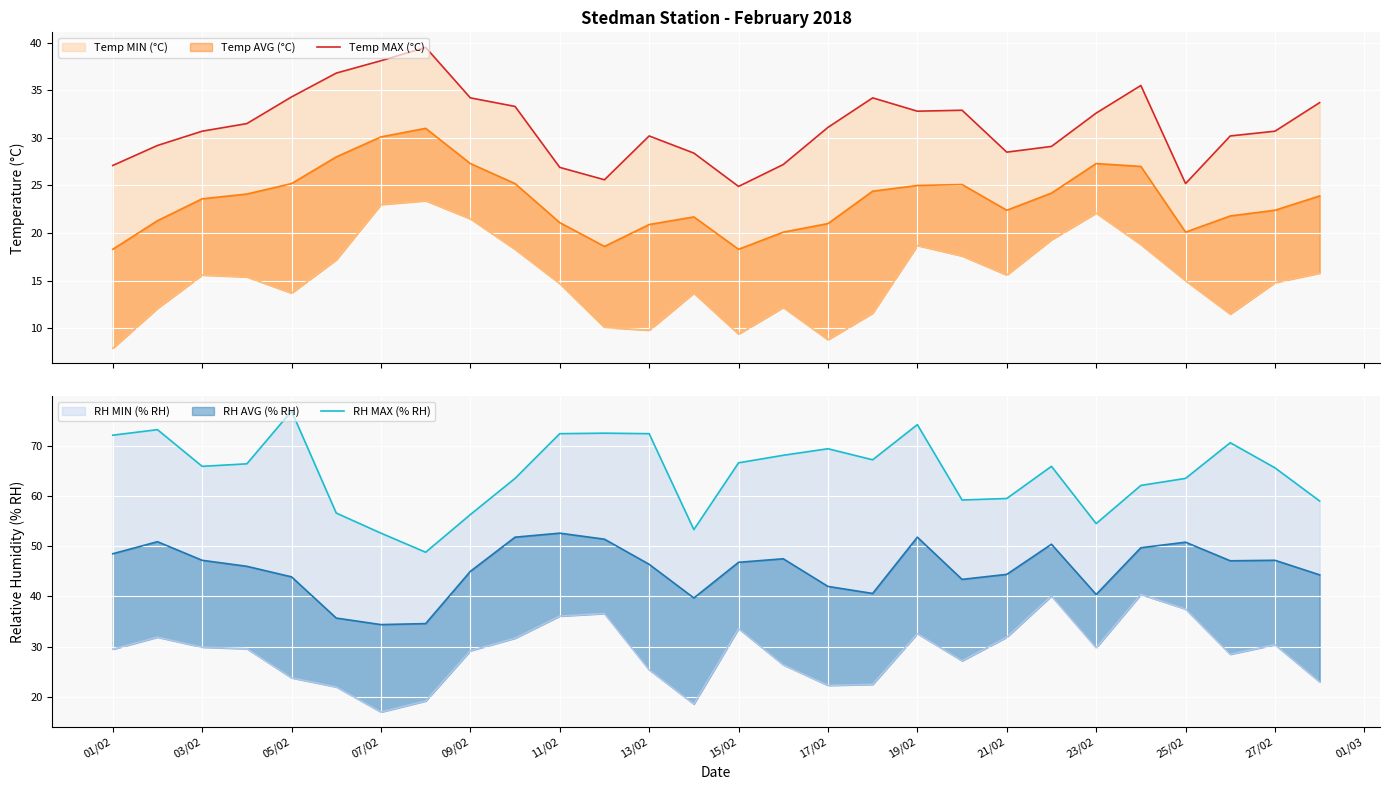

What is the sum of the Temp MAX (°C) values at 01/03 and 19/02?

58.2